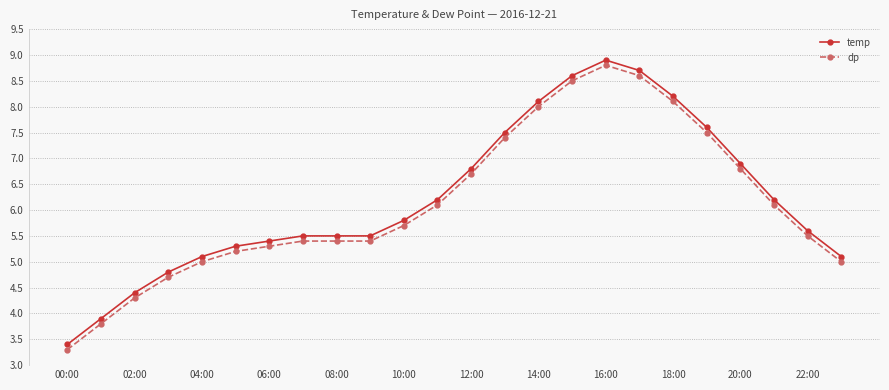

At how many categories does at least one series exceed 7?

7